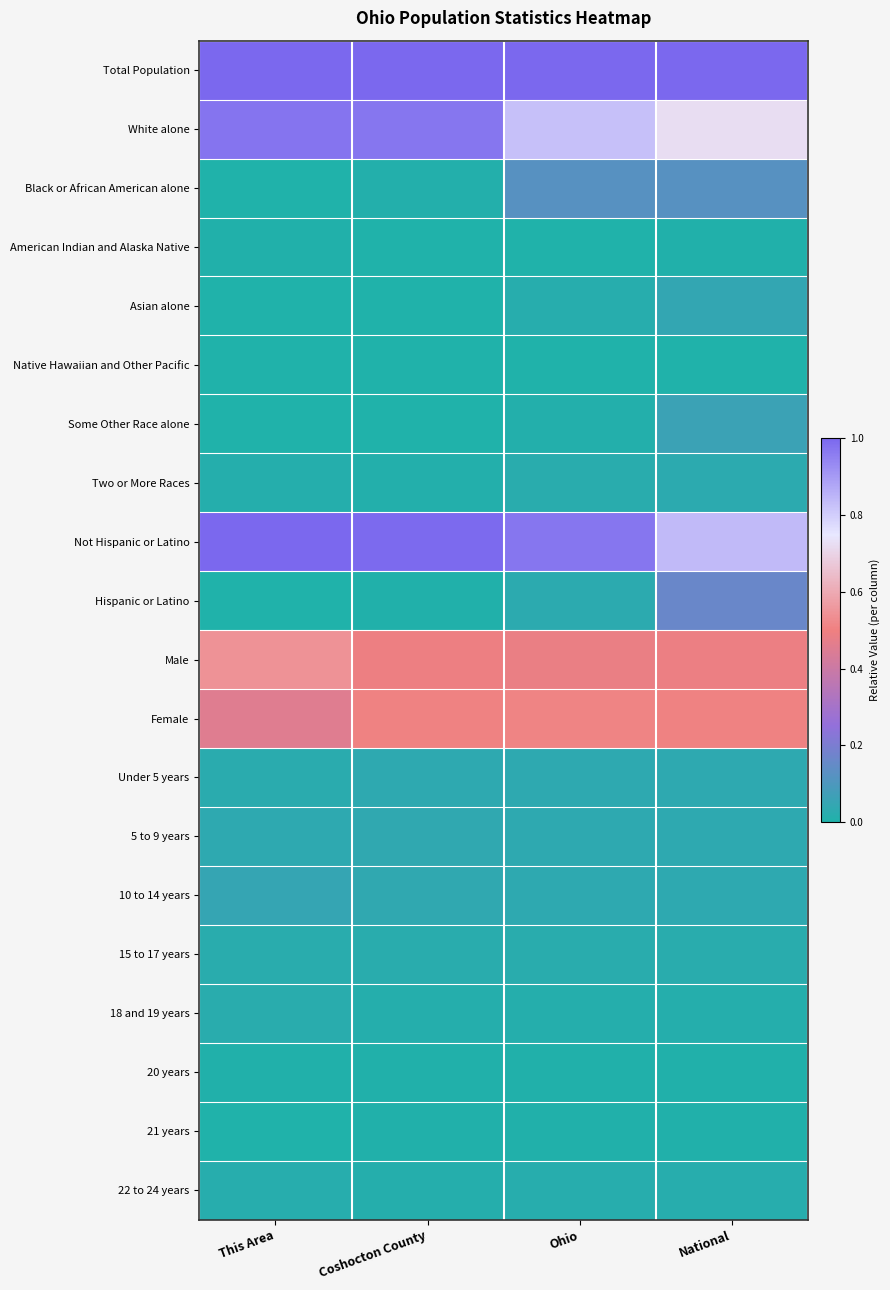

Which series changed the most between This Area and National?

White alone